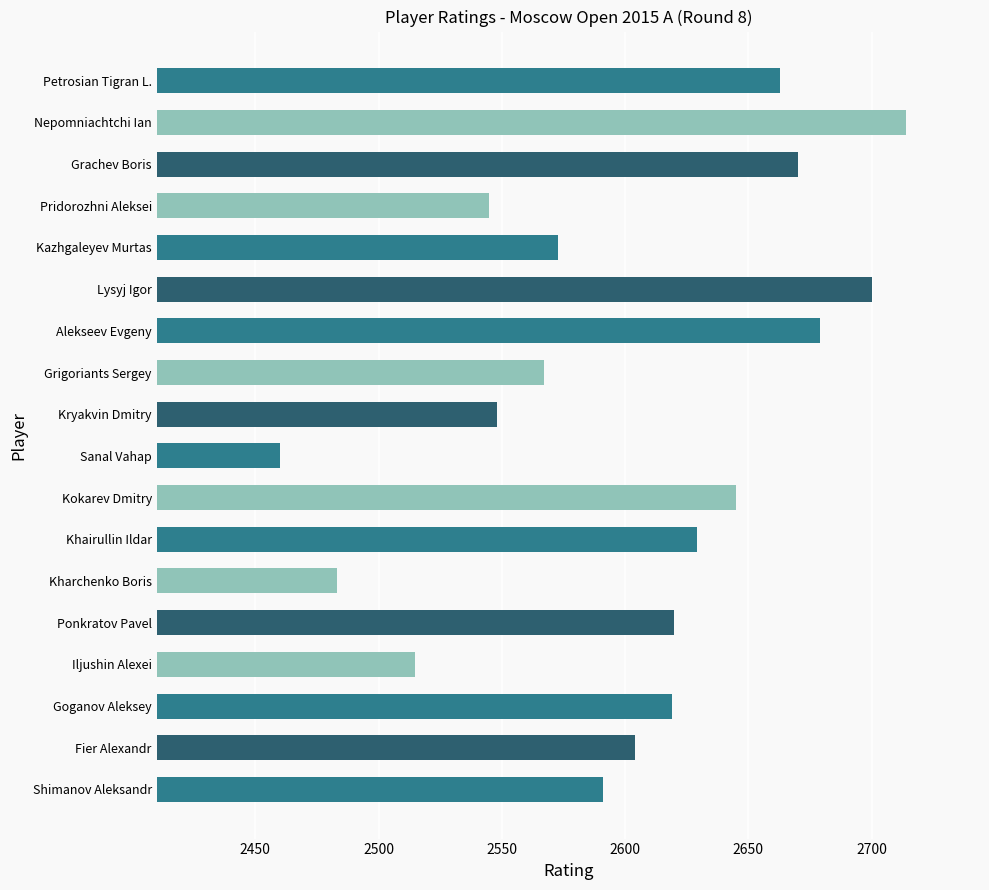

What is the label of the 6th bar from the top?

Lysyj Igor